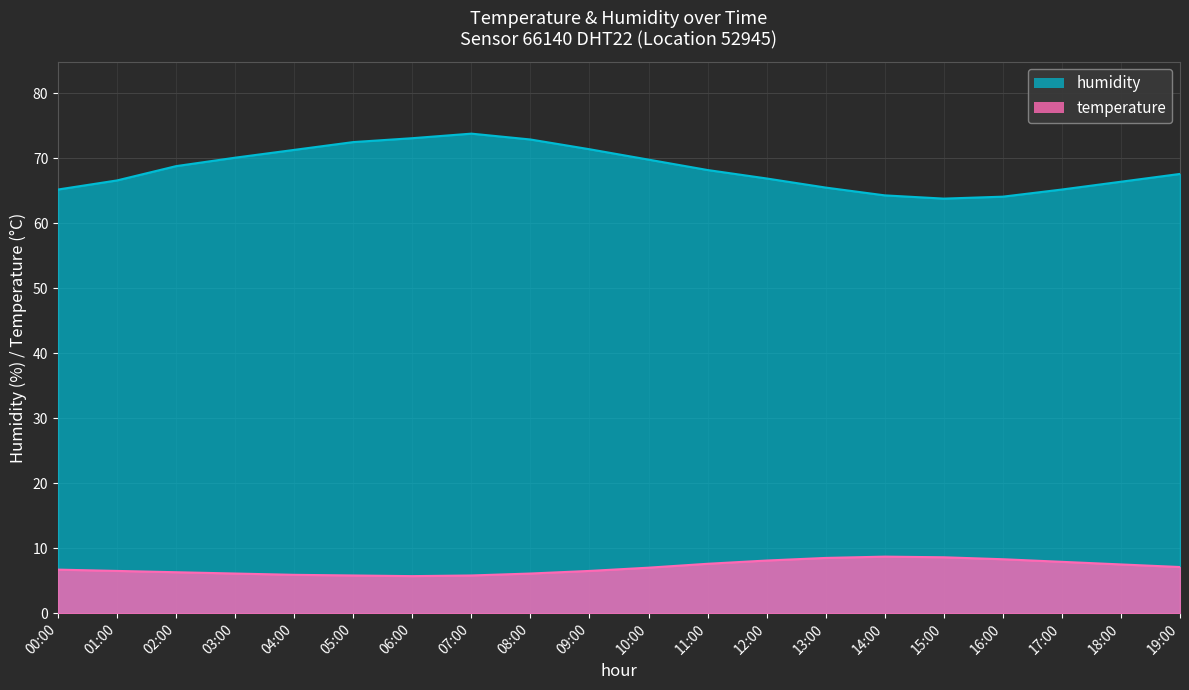

Rank the categories by humidity value from lowest to highest.

15:00, 16:00, 14:00, 00:00, 17:00, 13:00, 18:00, 01:00, 12:00, 19:00, 11:00, 02:00, 10:00, 03:00, 04:00, 09:00, 05:00, 08:00, 06:00, 07:00